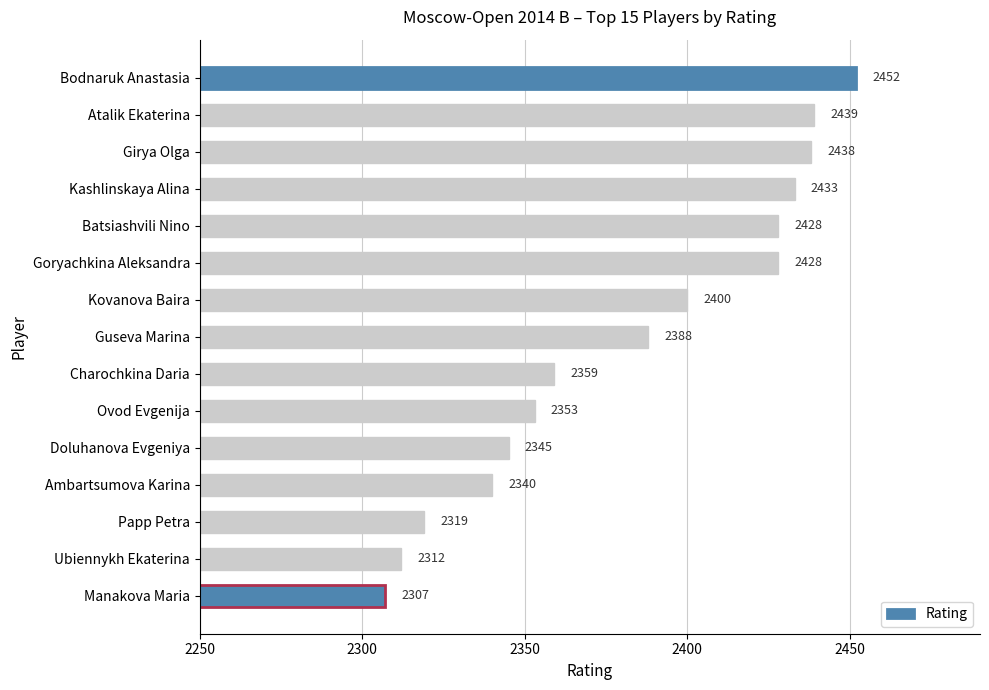

What is the value of the 4th bar from the top?

2433